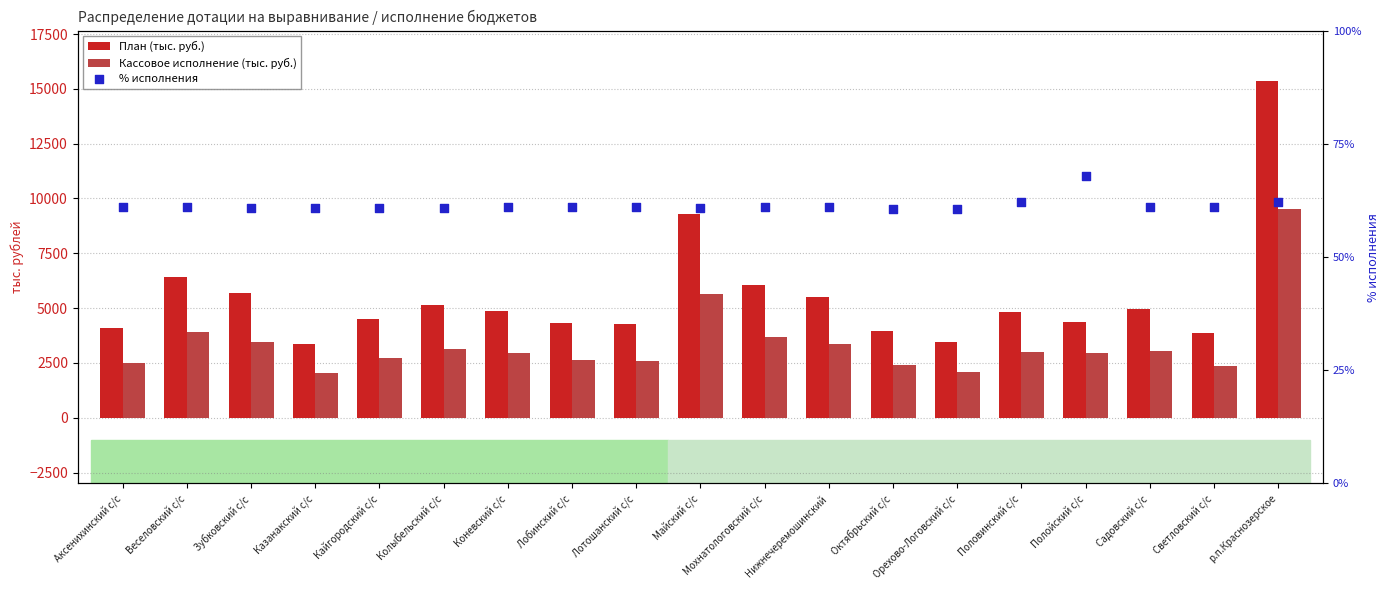

What are all the series names shown in the legend?

План (тыс. руб.), Кассовое исполнение (тыс. руб.), % исполнения